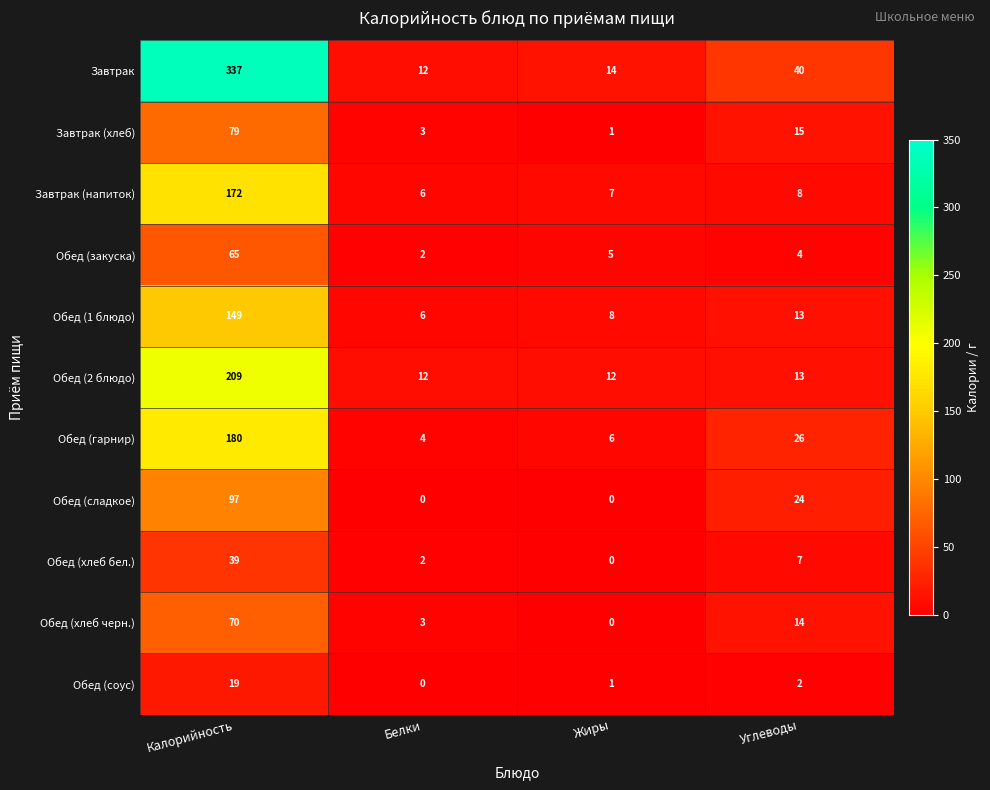

At which label does Завтрак (хлеб) first exceed 15?

Калорийность